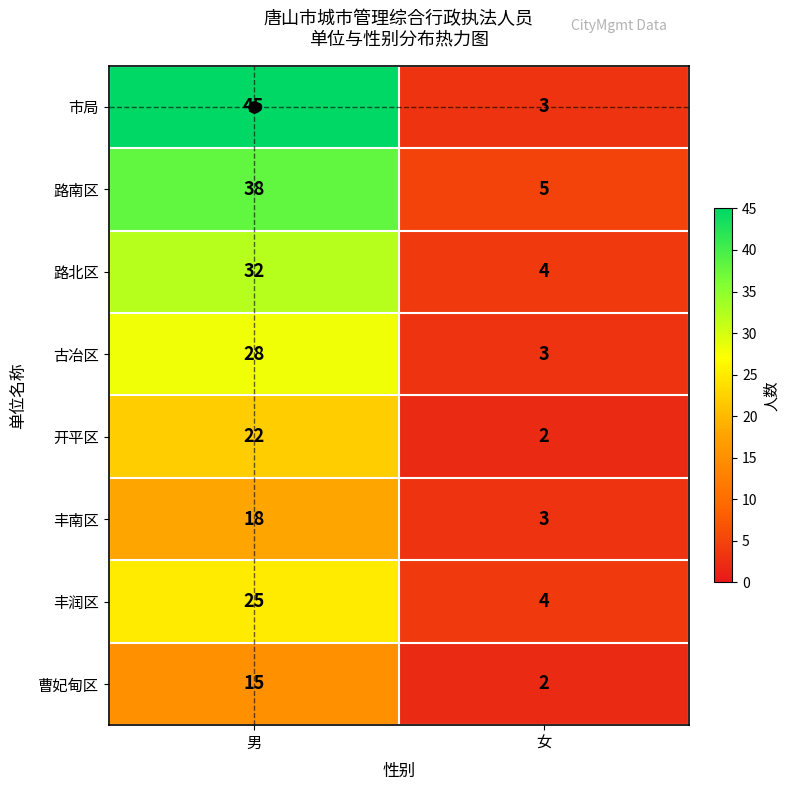

What is the total value across all series at 男?

223